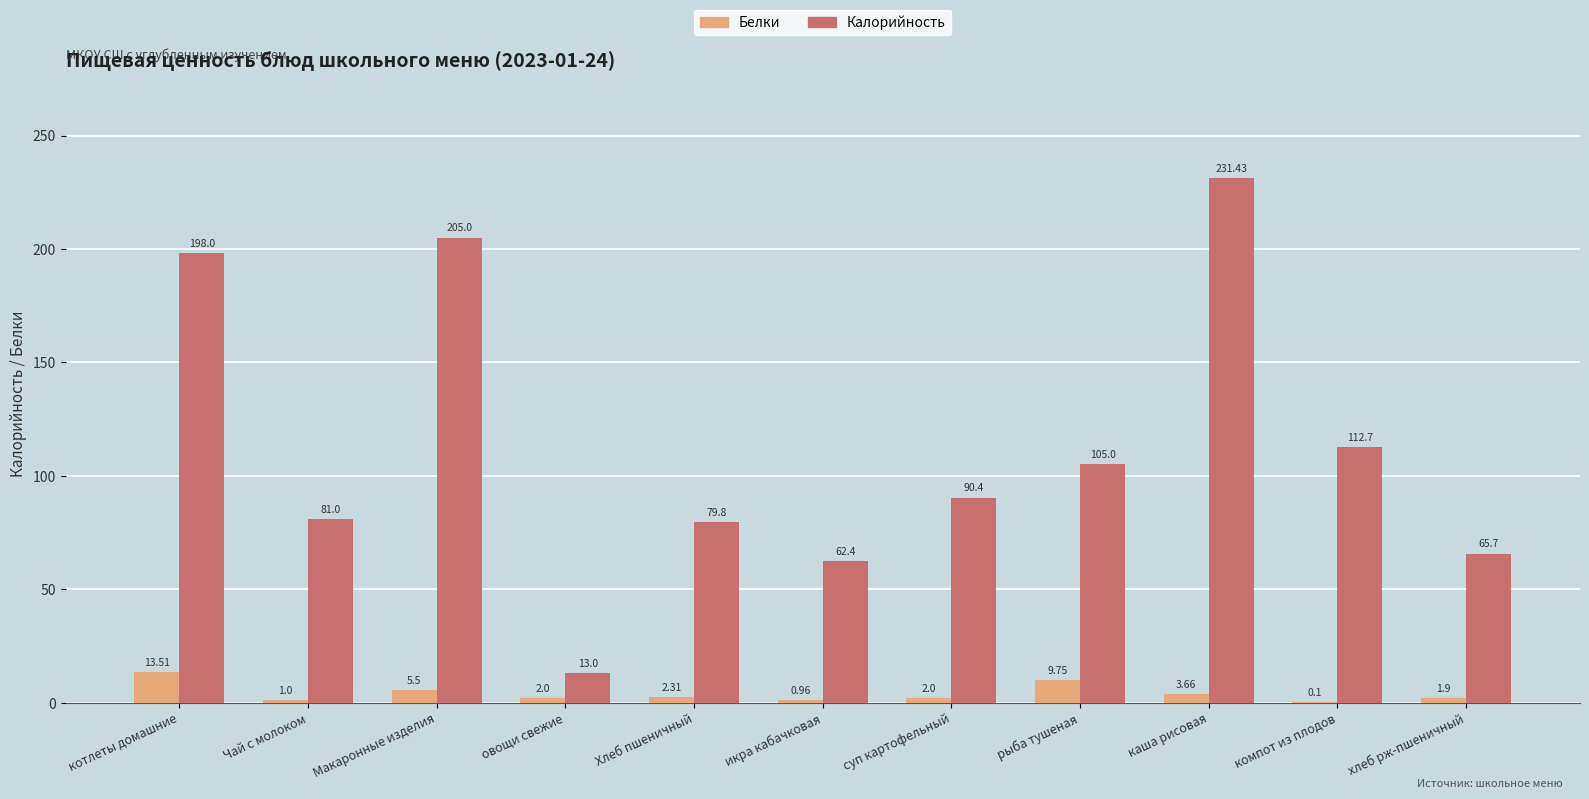

The Калорийность series shows 41.8 at Чай с молоком. True or false?

False